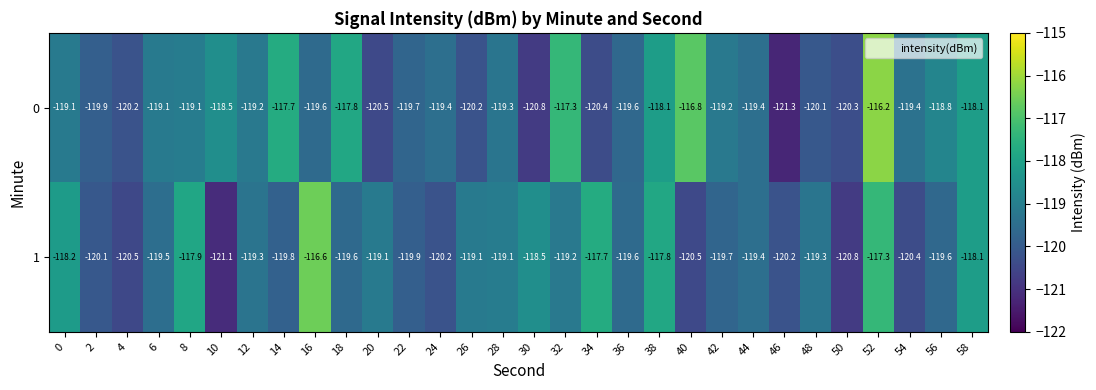

Rank the series at 22 from lowest to highest value.

1, 0